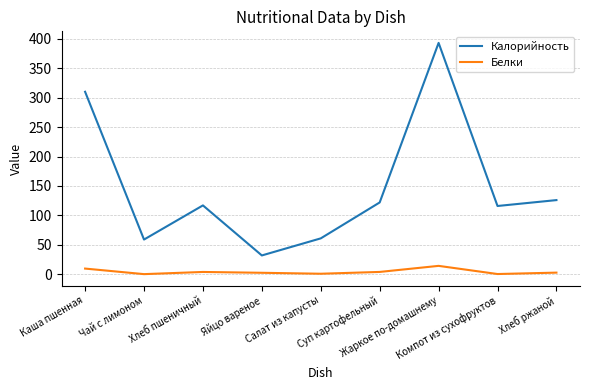

Rank the series by their maximum value, from highest to lowest.

Калорийность, Белки